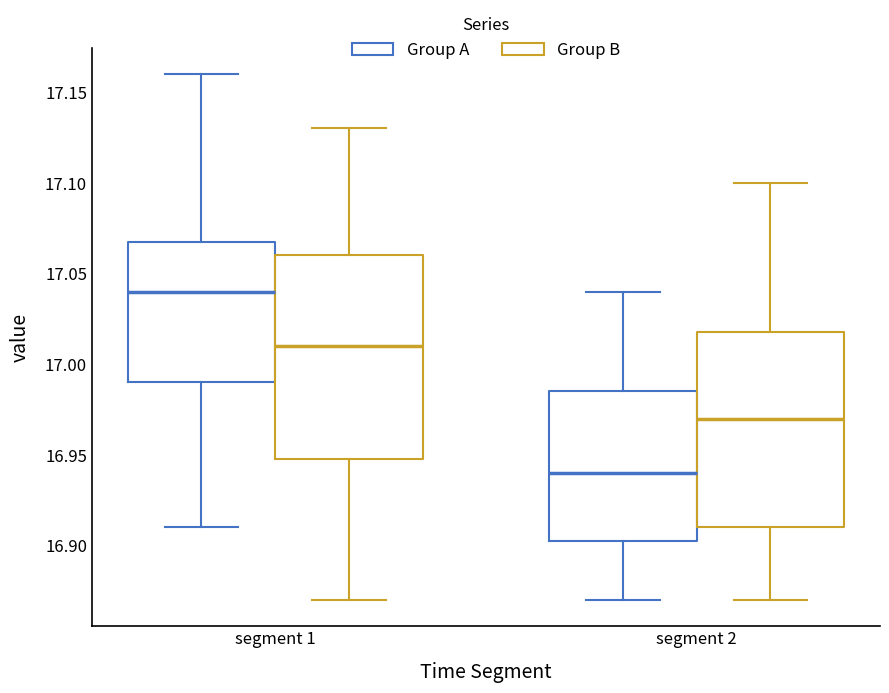

Reading left to right, transcribe this box plot: for each box, give where its median line is, the range the box spans, and where its two whiskers end, as read against the y-axis. The values are not printed on the chart, so give them approximately, as read against the axis.

segment 1 (Group A): median 17.040, box 16.990 to 17.070, whiskers 16.910 to 17.160
segment 1 (Group B): median 17.010, box 16.950 to 17.060, whiskers 16.870 to 17.130
segment 2 (Group A): median 16.940, box 16.905 to 16.985, whiskers 16.870 to 17.040
segment 2 (Group B): median 16.970, box 16.910 to 17.020, whiskers 16.870 to 17.100